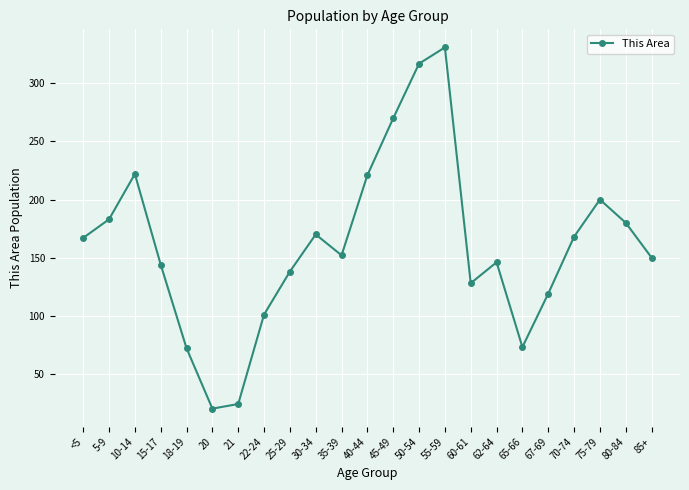

What is the ratio of the value at 55-59 to the value at 70-74?

2.0